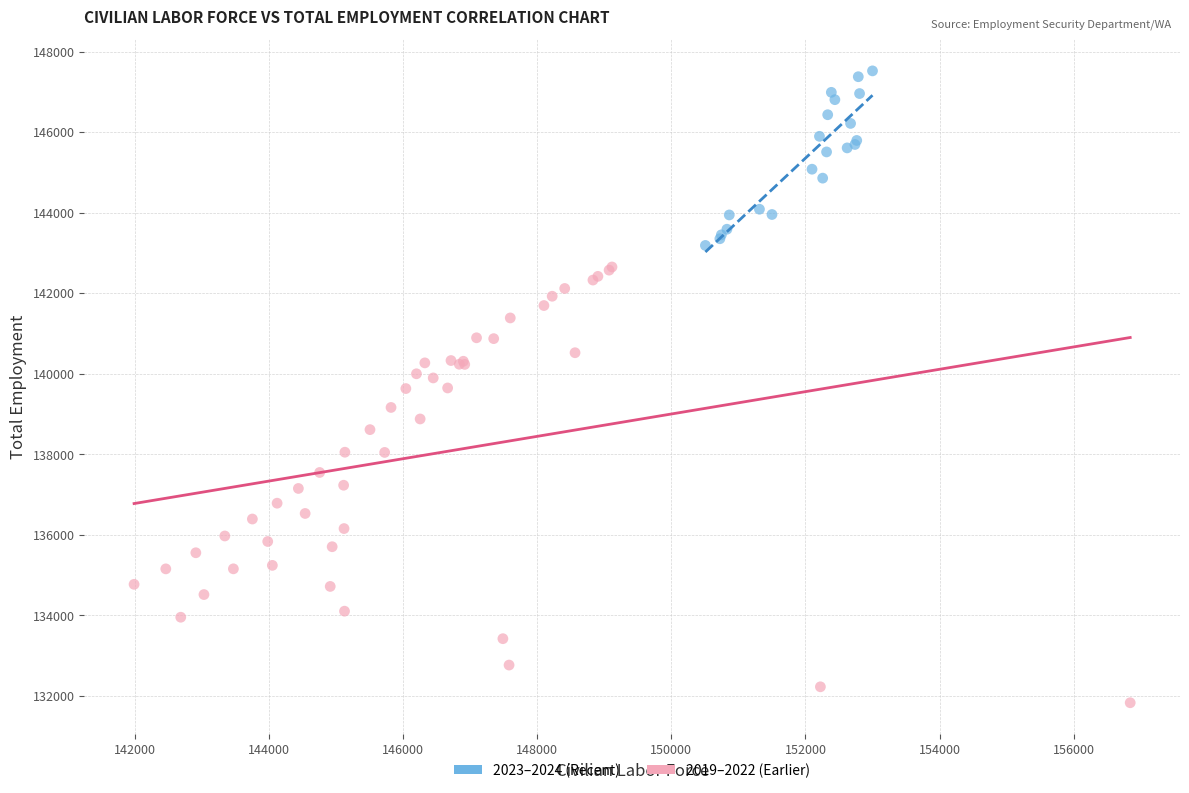

What are all the series names shown in the legend?

2023–2024 (Recent), 2019–2022 (Earlier)